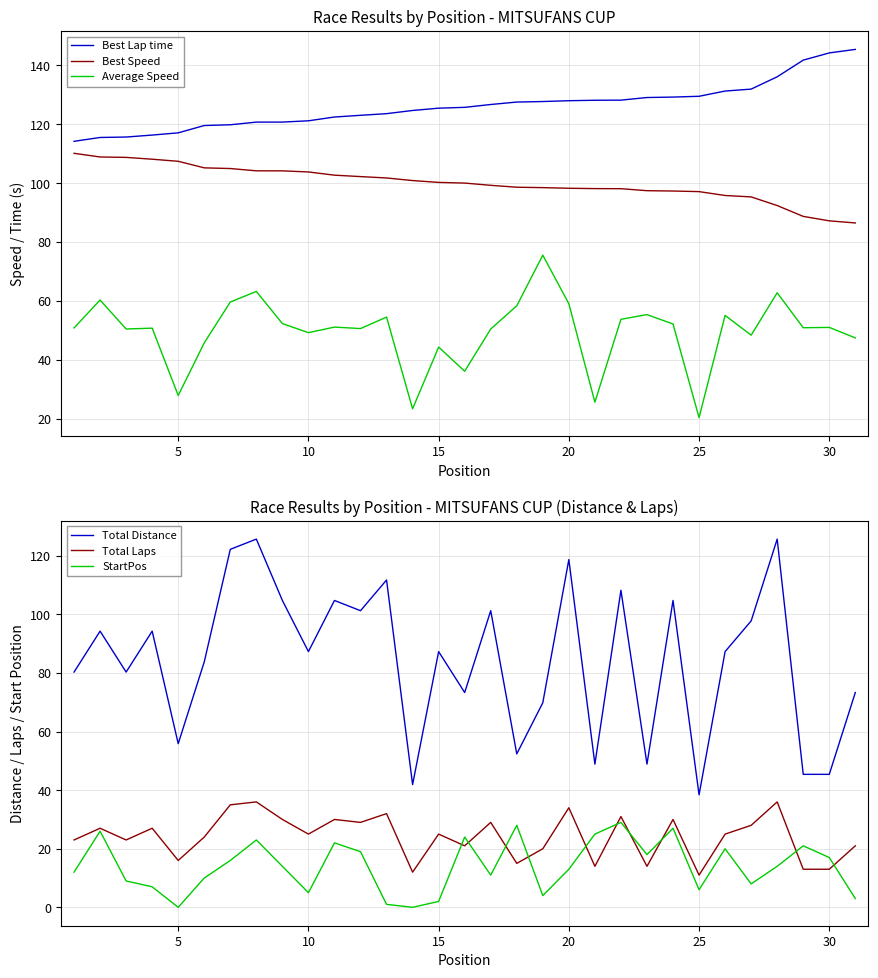

What are all the series names shown in the legend?

Best Lap time, Best Speed, Average Speed, Total Distance, Total Laps, StartPos